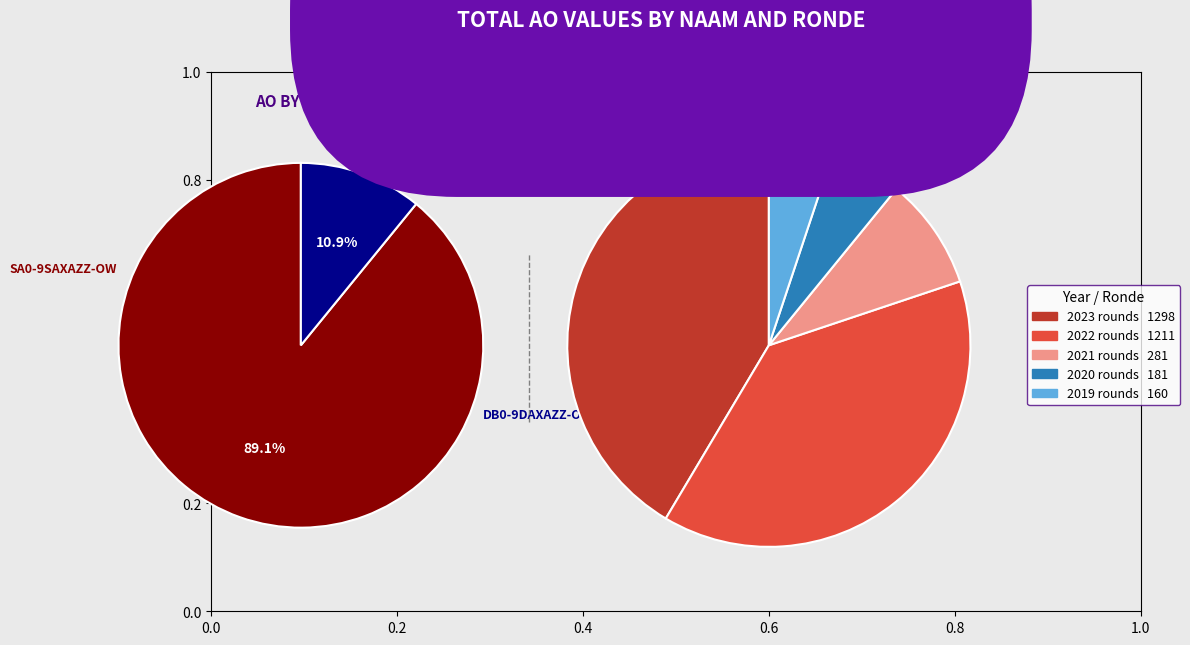

How many slices are in this pie chart?

5